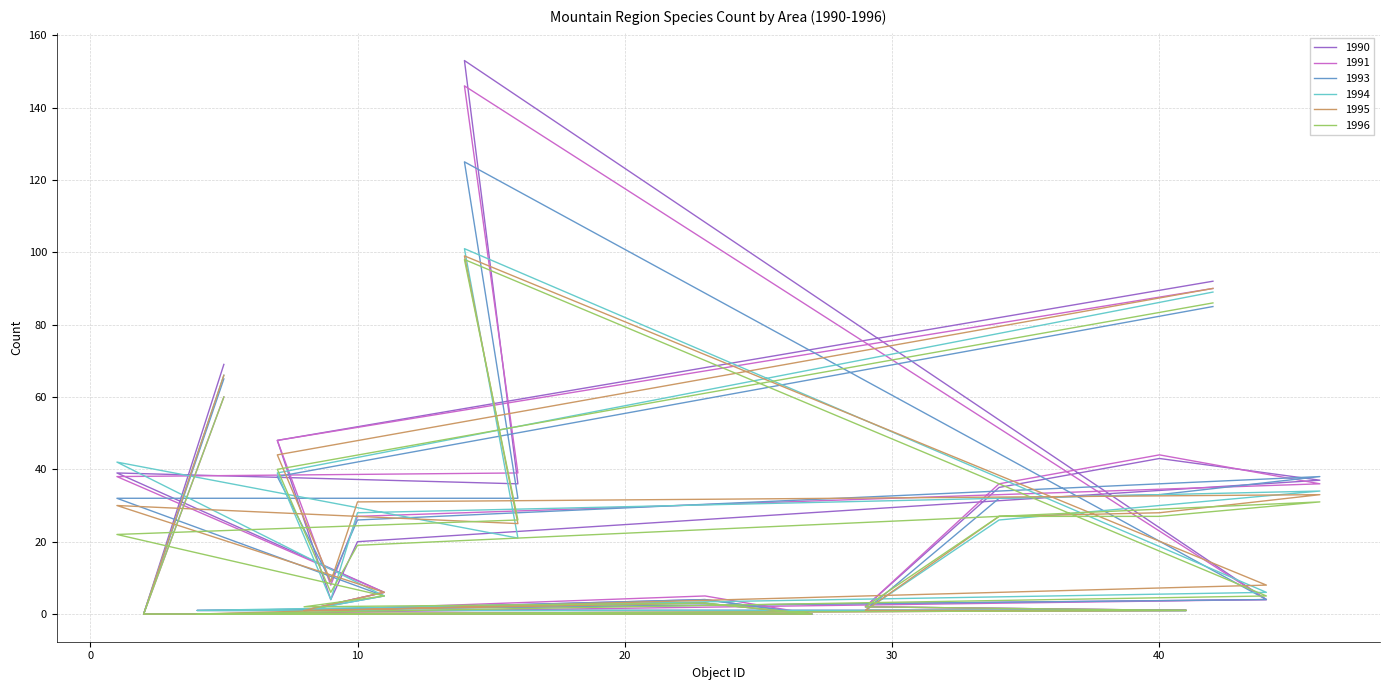

In 1995, how many points are higher than both neighbors (excluding endpoints)?

4